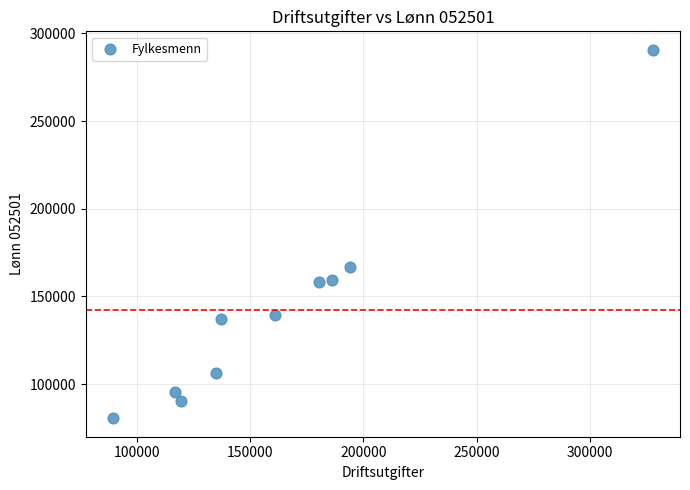

What is the average X value?

164802.3